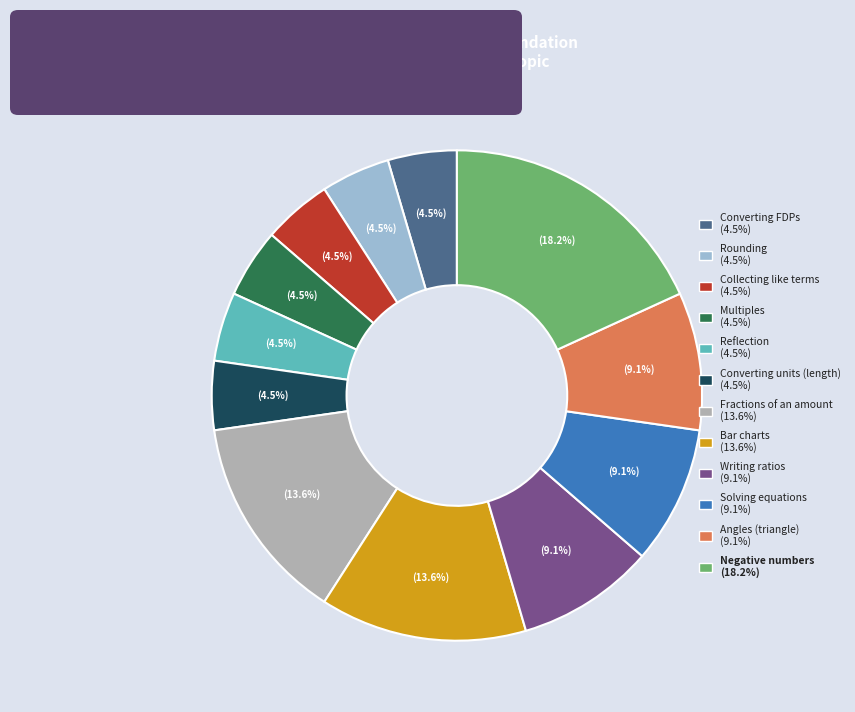

Is there a majority slice in this chart?

No